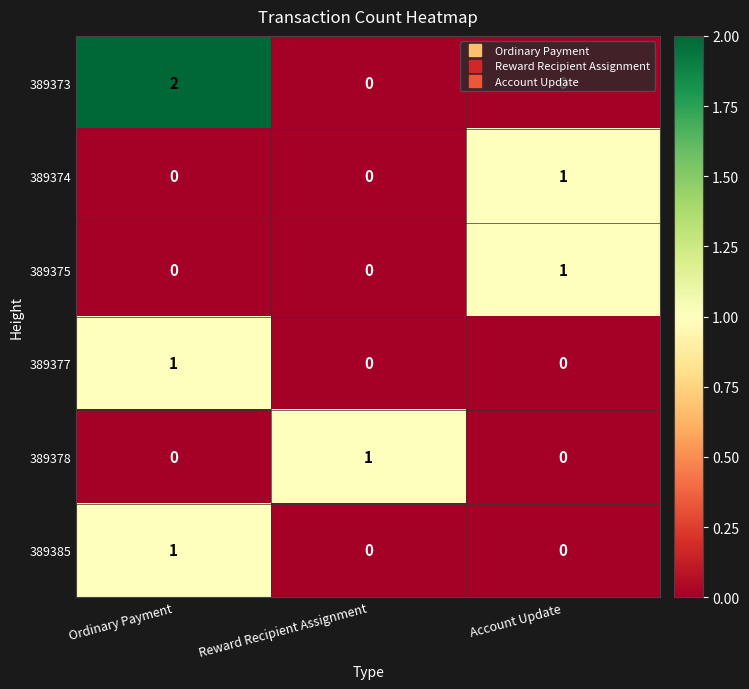

What is the spread (max minus min) of values at Reward Recipient Assignment?

1